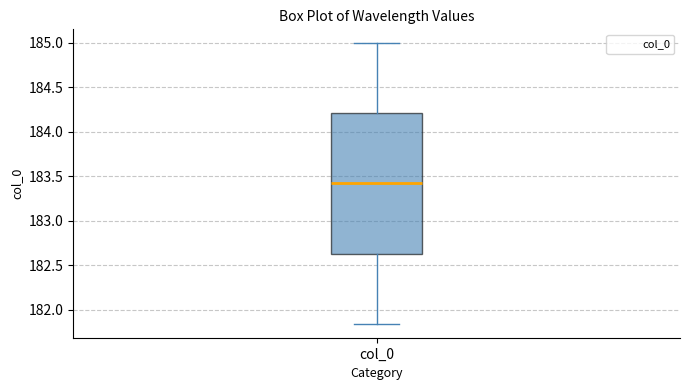

Read this box plot against the y-axis: the position of the median line, the range covered by the box, and the ends of both whiskers. The values are not printed on the chart, so give them approximately, as read against the axis.

median 183.40, box 182.65 to 184.20, whiskers 181.85 to 185.00